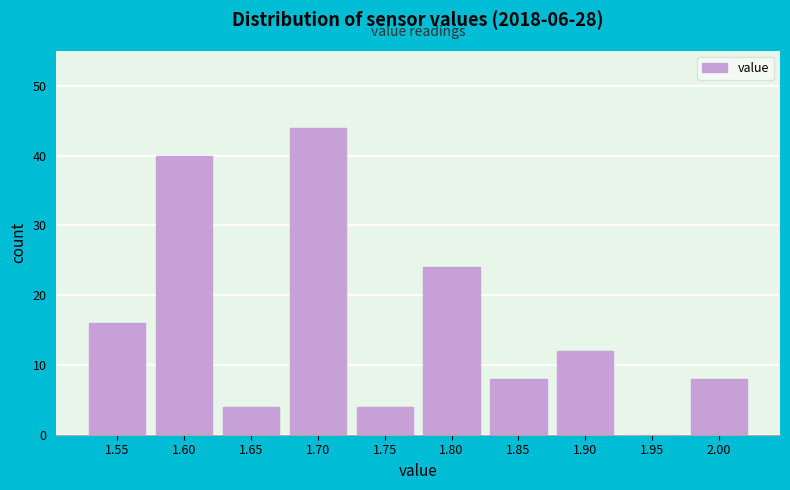

Reading right to left, what are all the values shown in this chart?

2.00=8	1.95=0	1.90=12	1.85=8	1.80=24	1.75=4	1.70=44	1.65=4	1.60=40	1.55=16